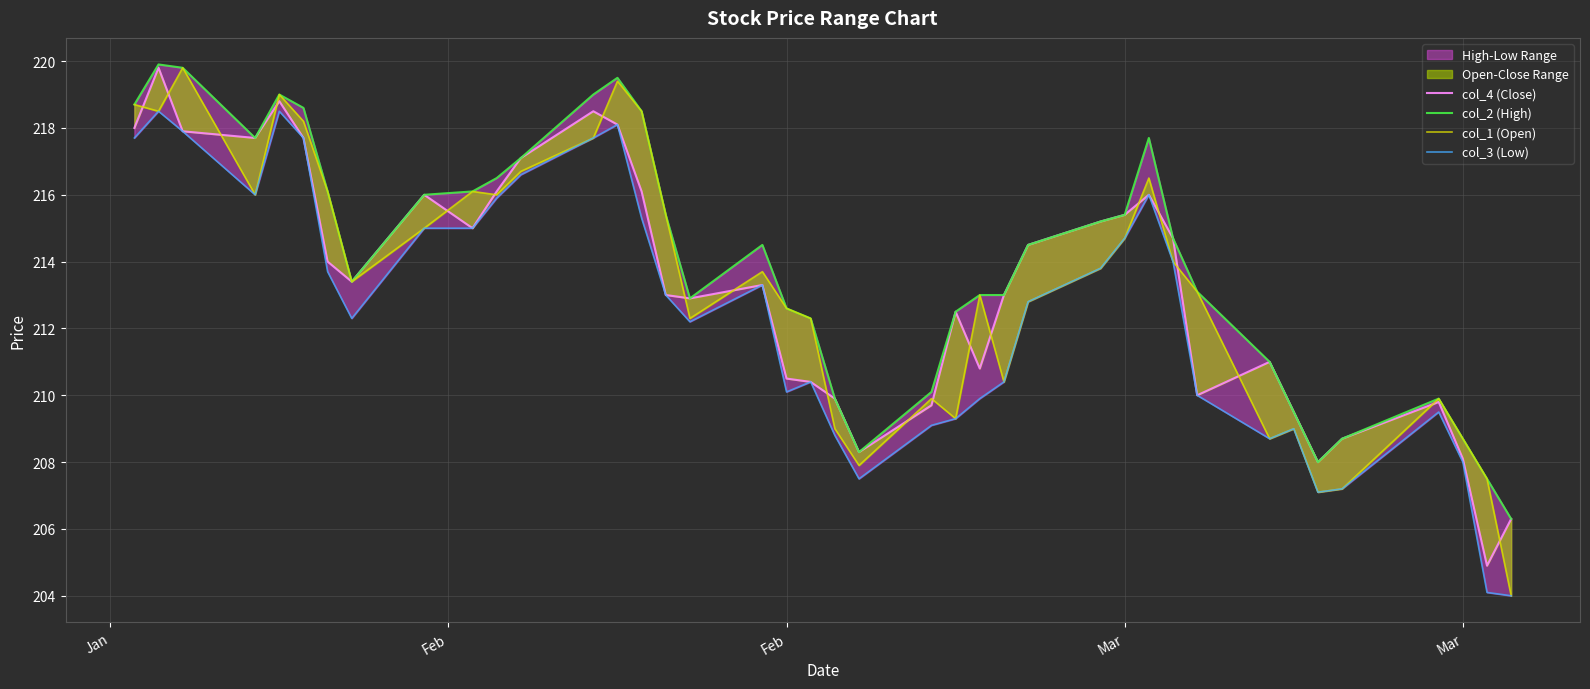

Reading left to right, transcribe all the data shown in this chart.

col_4 (Close): 218.0	219.8	217.9	217.7	218.8	217.7	214.0	213.4	216.0	215.0	216.1	217.1	218.5	218.1	216.1	213.0	212.9	213.3	210.5	210.4	209.9	208.3	209.7	212.5	210.8	213.0	214.5	215.2	215.4	216.0	214.7	210.0	211.0	209.5	208.0	208.7	209.8	208.1	204.9	206.3
col_2 (High): 218.7	219.9	219.8	217.7	219.0	218.6	216.1	213.4	216.0	216.1	216.5	217.1	219.0	219.5	218.5	215.4	212.9	214.5	212.6	212.3	209.9	208.3	210.1	212.5	213.0	213.0	214.5	215.2	215.4	217.7	214.7	213.1	211.0	209.5	208.0	208.7	209.9	208.7	207.5	206.3
col_1 (Open): 218.7	218.5	219.8	216.0	219.0	218.2	216.1	213.4	215.0	216.1	216.0	216.7	217.7	219.4	218.5	215.4	212.3	213.7	212.6	212.3	209.0	207.9	209.9	209.3	213.0	210.4	212.8	213.8	214.7	216.5	214.0	213.1	208.7	209.0	207.1	207.2	209.9	208.7	207.5	204.0
col_3 (Low): 217.7	218.5	217.9	216.0	218.5	217.7	213.7	212.3	215.0	215.0	215.9	216.6	217.7	218.1	215.3	213.0	212.2	213.3	210.1	210.4	208.8	207.5	209.1	209.3	209.9	210.4	212.8	213.8	214.7	216.0	214.0	210.0	208.7	209.0	207.1	207.2	209.5	208.0	204.1	204.0